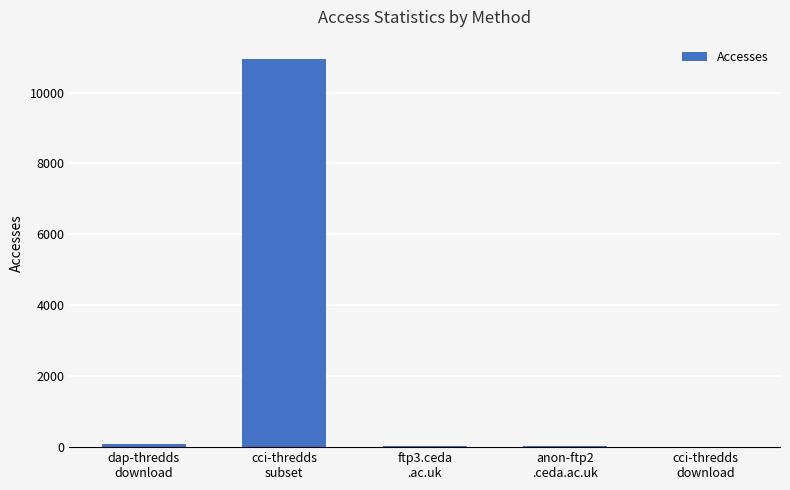

What is the maximum value shown in the chart?

10945